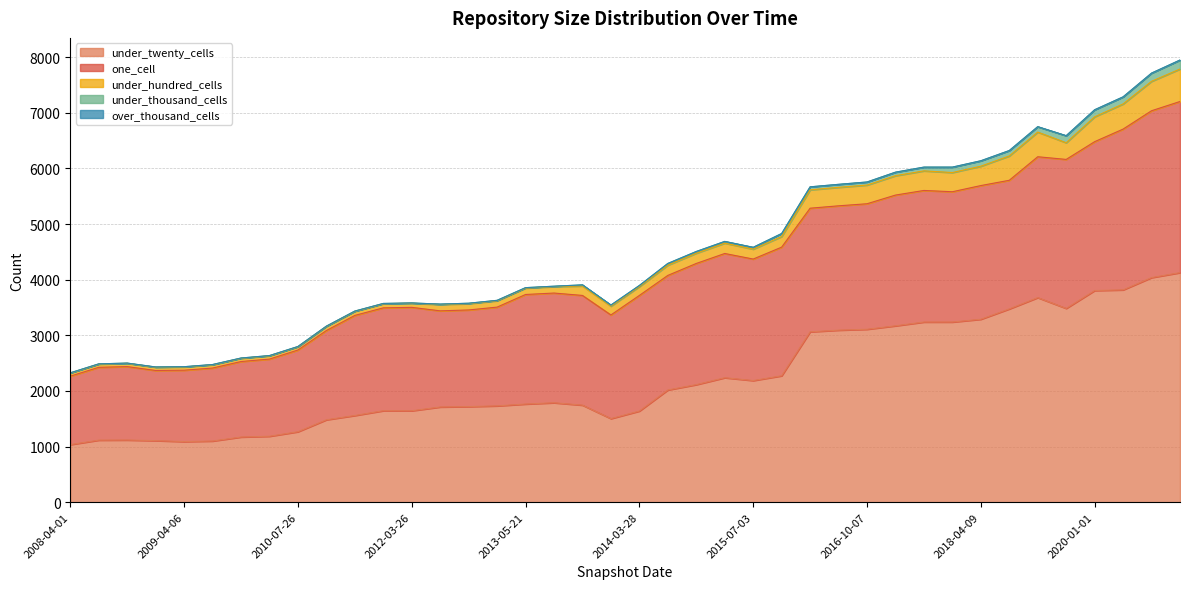

Which series has the largest total across all categories?

under_twenty_cells